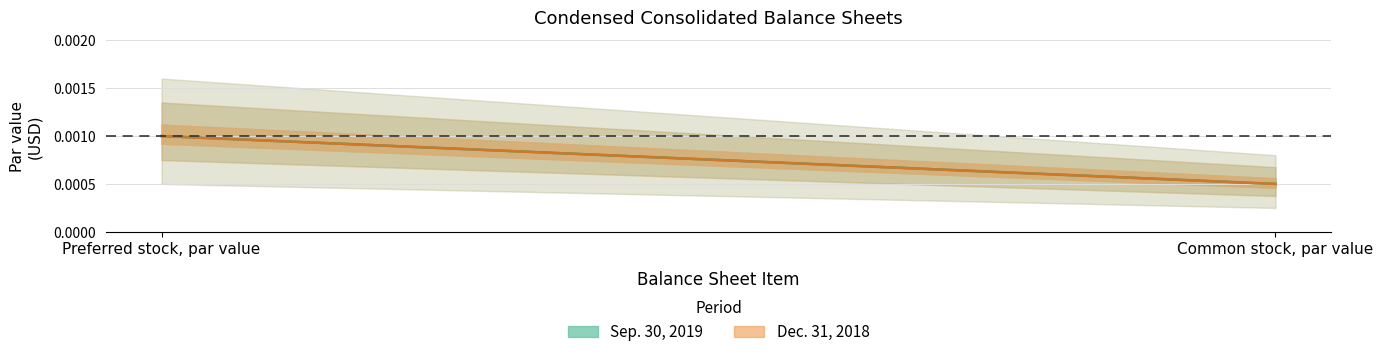

What are all the series names shown in the legend?

Sep. 30, 2019, Dec. 31, 2018